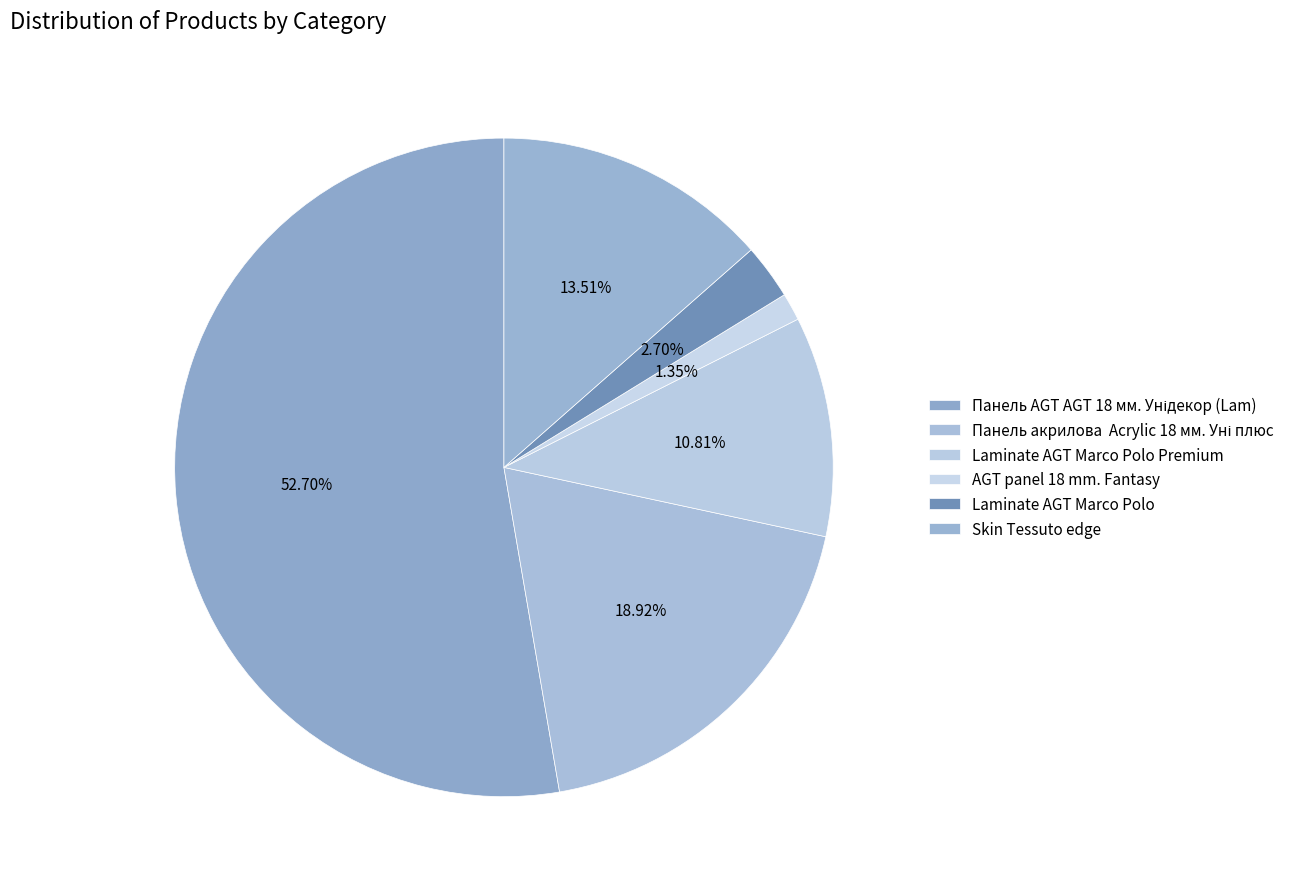

Count the number of slices in the pie.

6